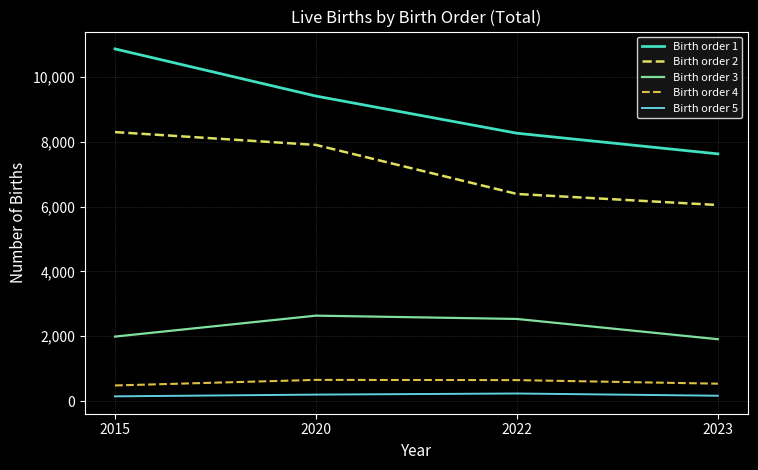

Does the chart display data point markers on the line(s)?

No